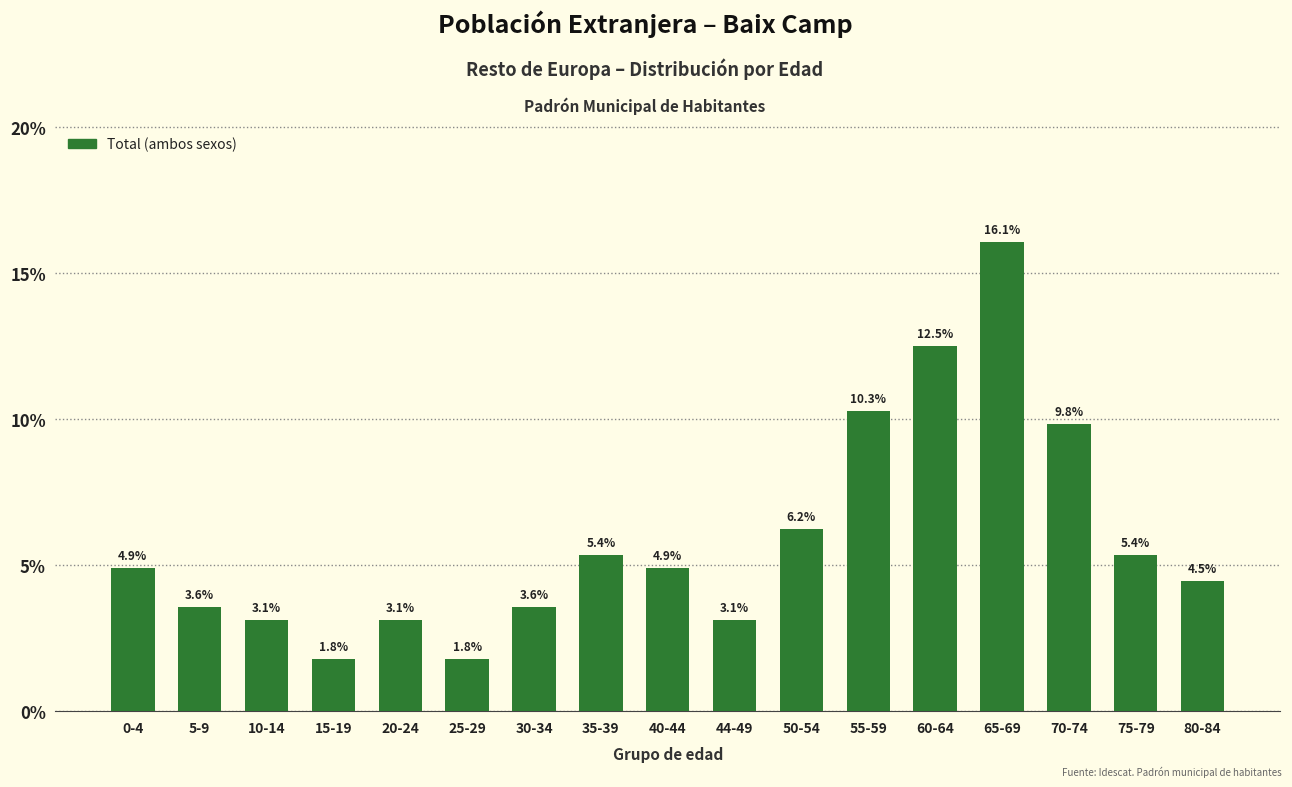

True or false: the data shows 1.8 at 25-29.

True